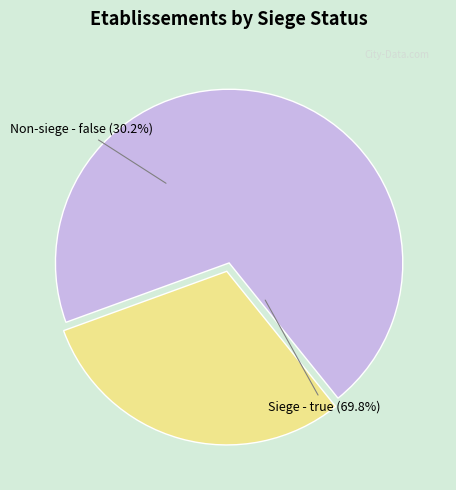

What is the largest slice in the pie chart?

true